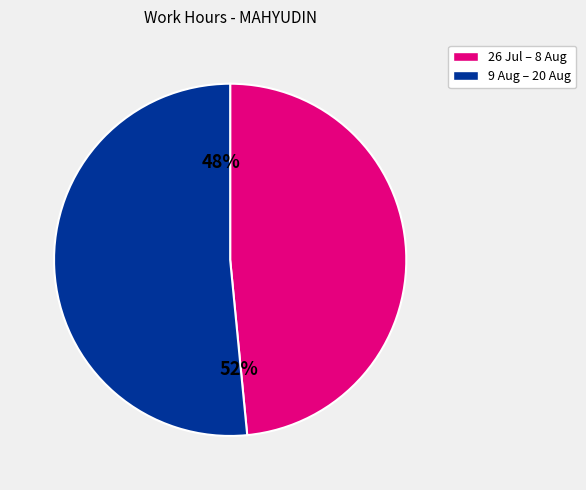

The Tue 11 slice represents 1% of the pie. True or false?

False